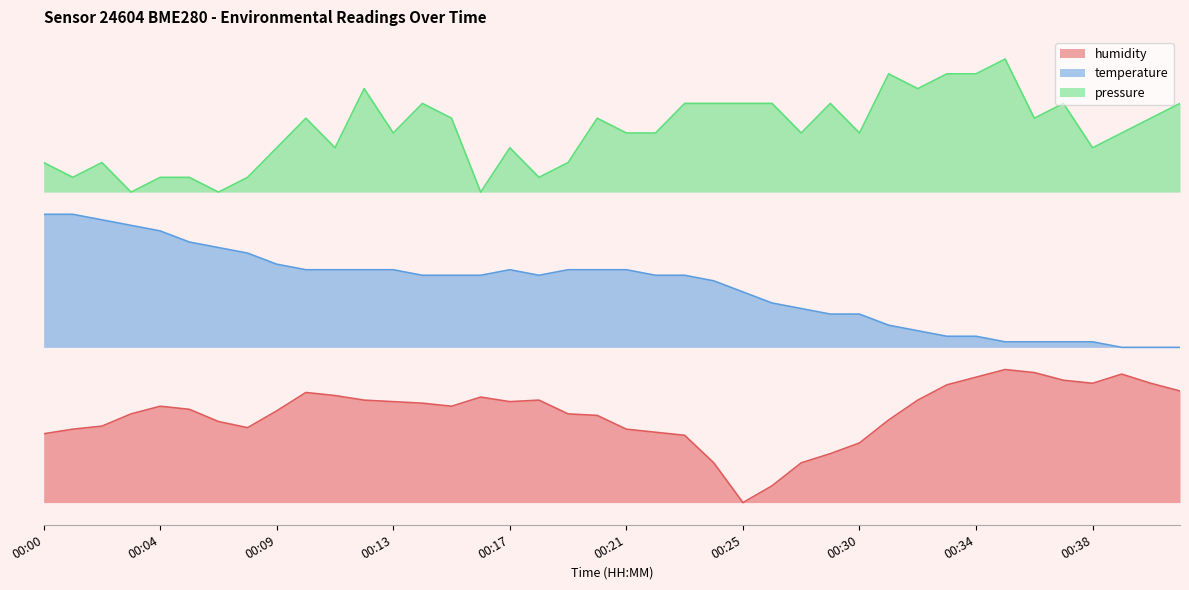

What is the average value of the humidity series?

20.0